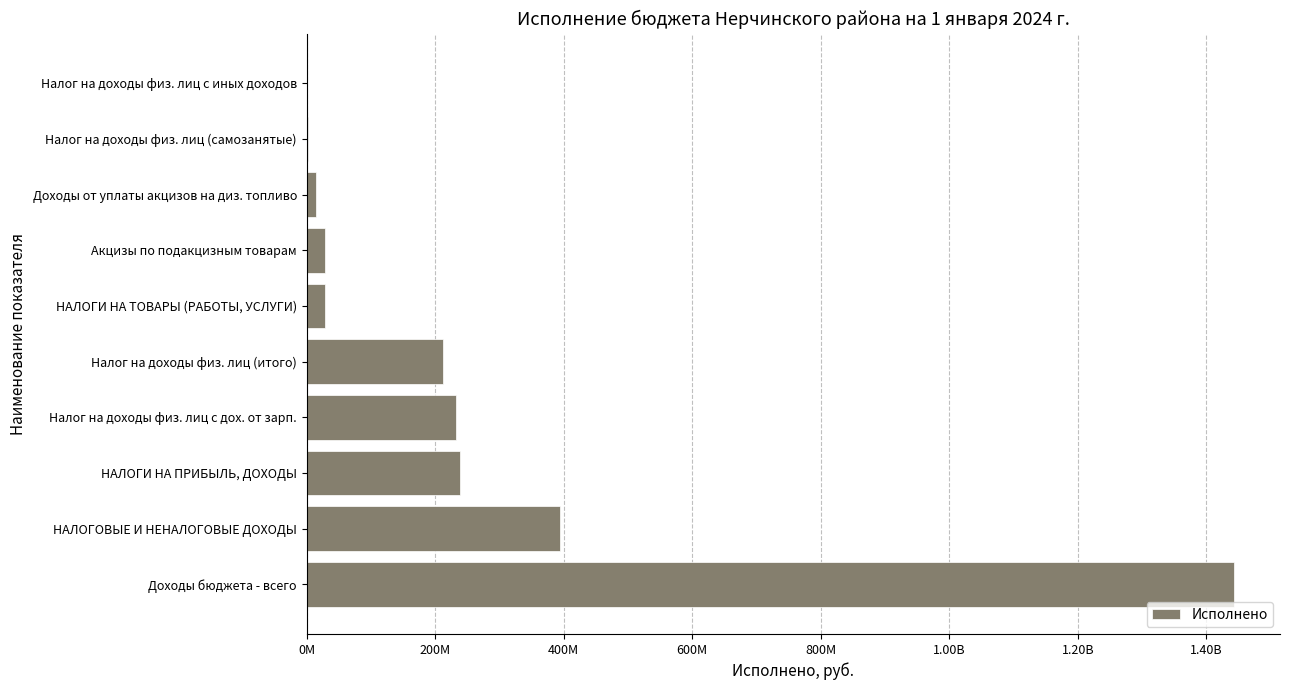

Are the bars grouped side by side (vs. stacked)?

No